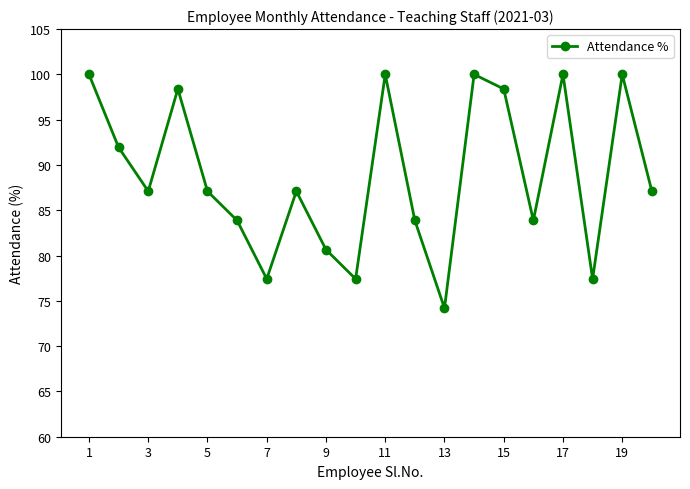

What is the difference between the maximum and minimum values?

25.8